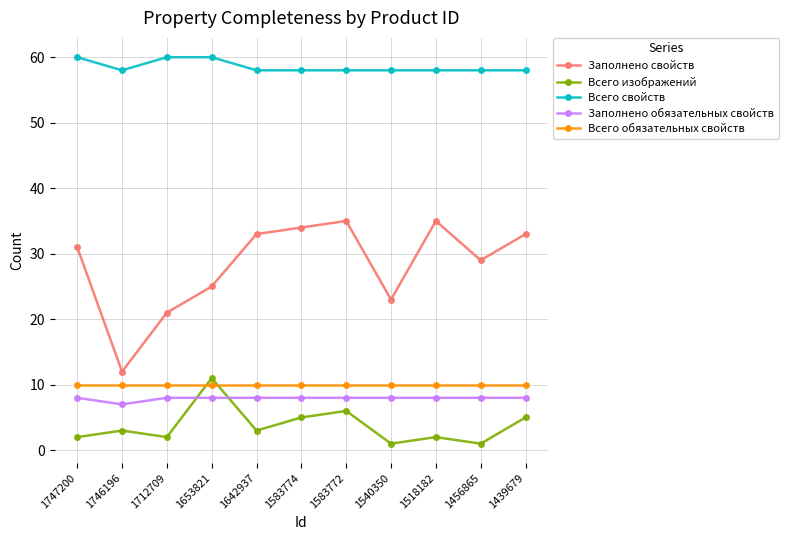

What are all the series names shown in the legend?

Заполнено свойств, Всего изображений, Всего свойств, Заполнено обязательных свойств, Всего обязательных свойств